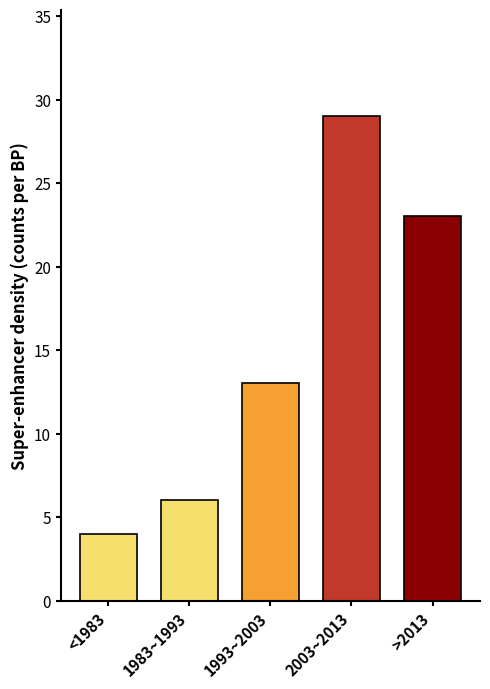

Reading left to right, list all the values displayed in this chart.

4	6	13	29	23